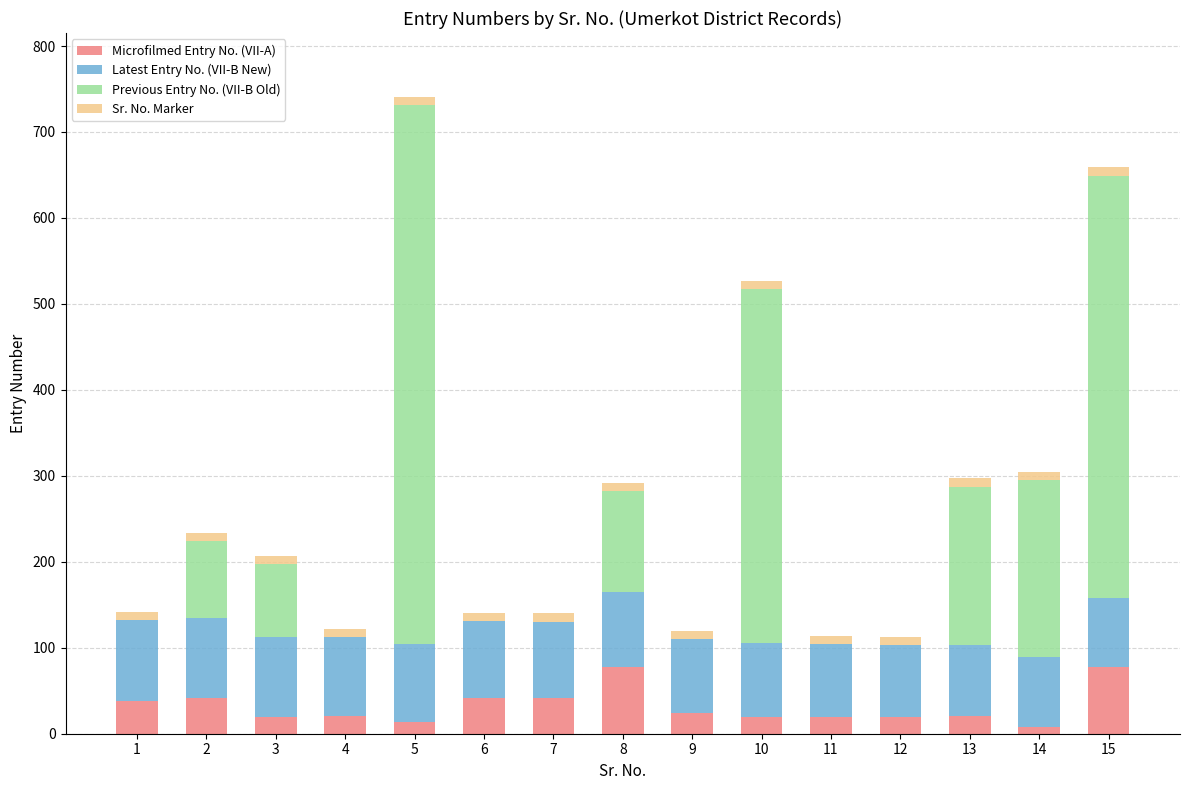

What are all the series names shown in the legend?

Microfilmed Entry No. (VII-A), Latest Entry No. (VII-B New), Previous Entry No. (VII-B Old), Sr. No. Marker